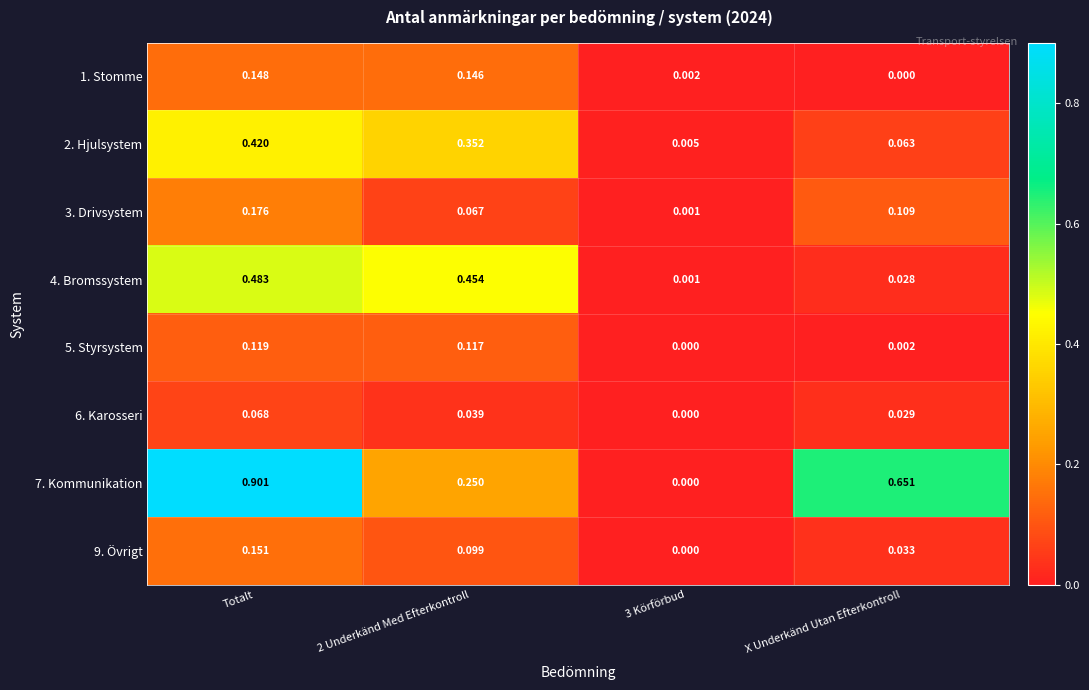

At which category is the sum across all series the highest?

Totalt